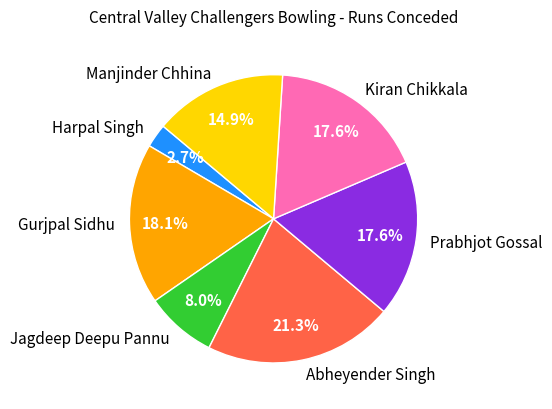

To the nearest percent, what portion does Jagdeep Deepu Pannu represent?

8%